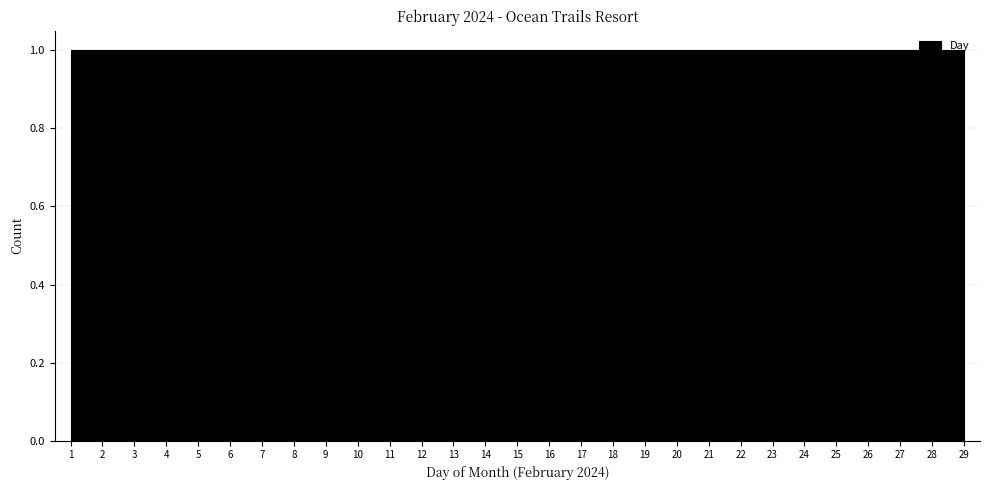

Reading left to right, transcribe this chart: for each bar, give the range it covers on the x-axis and its height. Neither the bar edges nor the heights are printed on the chart, so give them approximately, as read against the axes.

1.0 to 2.0: 1
2.0 to 2.9: 1
2.9 to 3.9: 1
3.9 to 4.9: 1
4.9 to 5.8: 1
5.8 to 6.8: 1
6.8 to 7.8: 1
7.8 to 8.7: 1
8.7 to 9.7: 1
9.7 to 10.7: 1
10.7 to 11.6: 1
11.6 to 12.6: 1
12.6 to 13.6: 1
13.6 to 14.5: 1
14.5 to 15.5: 1
15.5 to 16.4: 1
16.4 to 17.4: 1
17.4 to 18.4: 1
18.4 to 19.3: 1
19.3 to 20.3: 1
20.3 to 21.3: 1
21.3 to 22.2: 1
22.2 to 23.2: 1
23.2 to 24.2: 1
24.2 to 25.1: 1
25.1 to 26.1: 1
26.1 to 27.1: 1
27.1 to 28.0: 1
28.0 to 29.0: 1